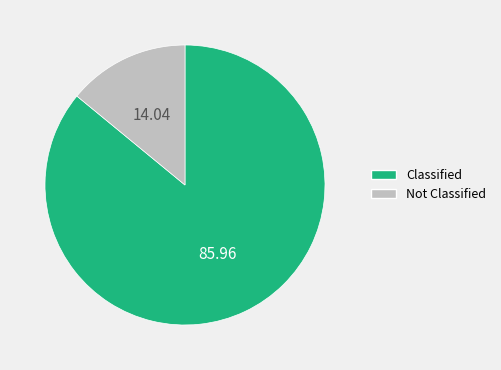

Which slice is the largest?

Classified